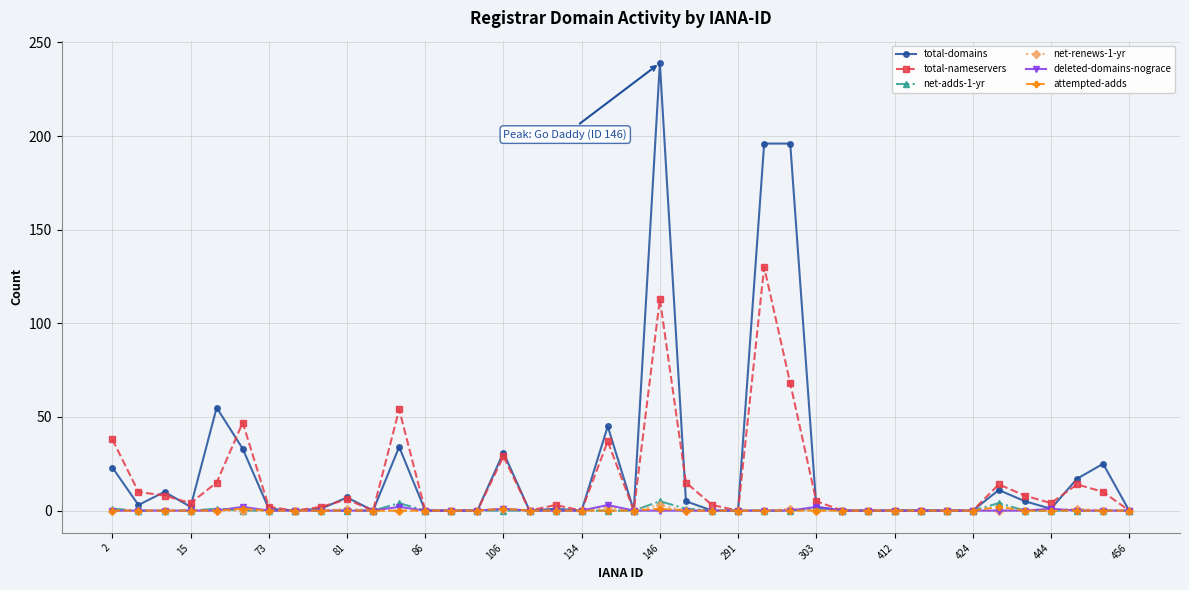

At how many categories does at least one series exceed 75?

3